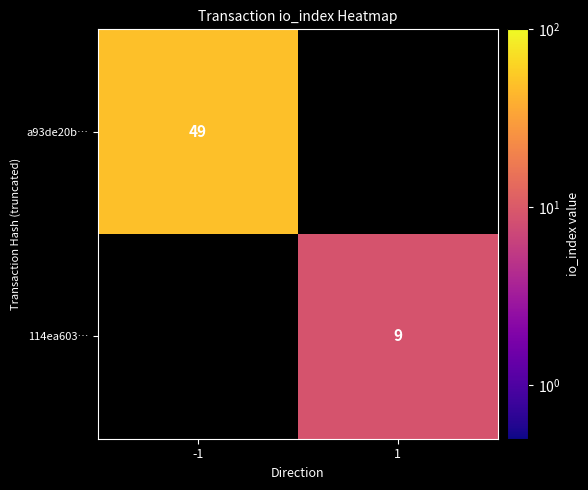

True or false: a93de20b… has a value of 49 at -1.

True